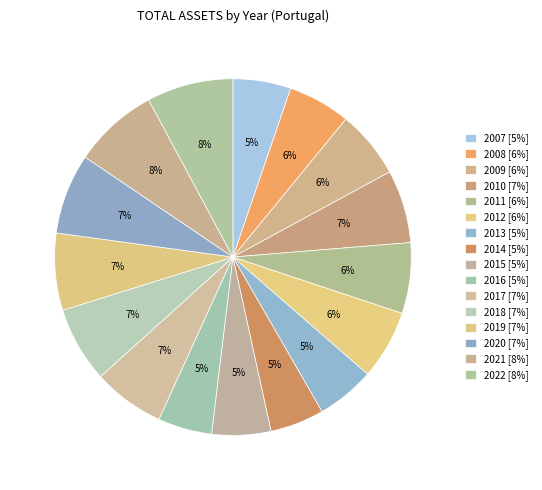

Count the number of slices in the pie.

16